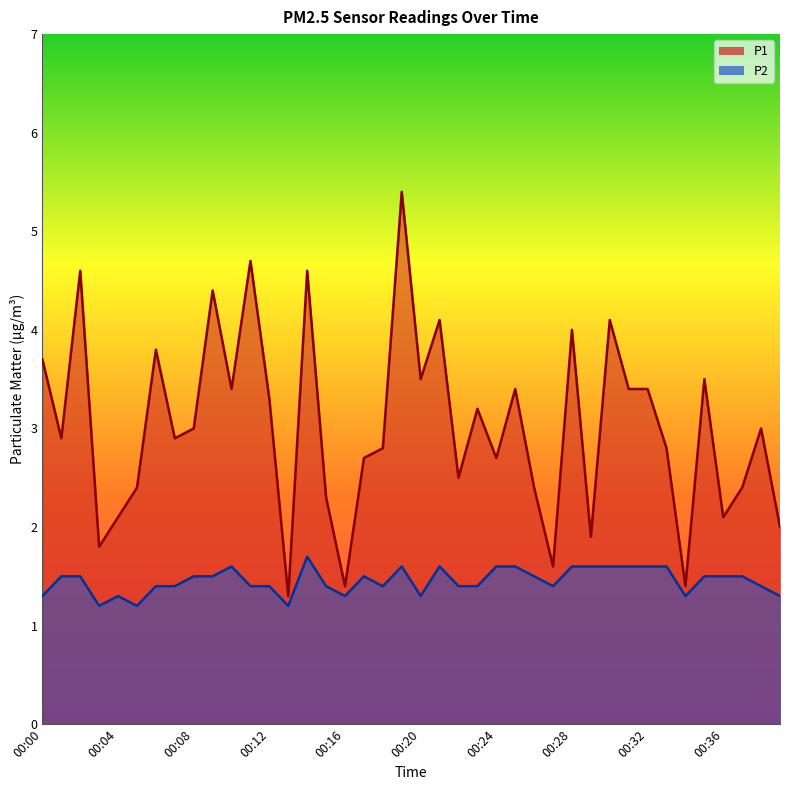

At 00:14, list the series in order from smallest to largest.

P2, P1